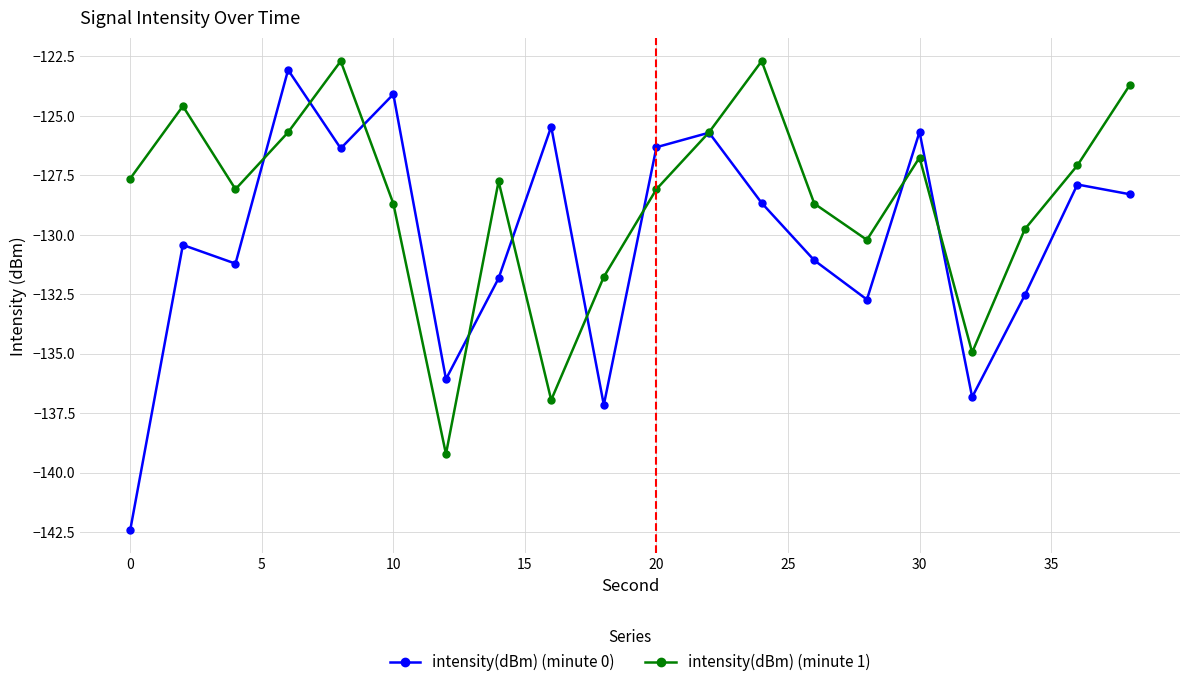

Which series has the largest range (max minus min)?

intensity(dBm) (minute 0)